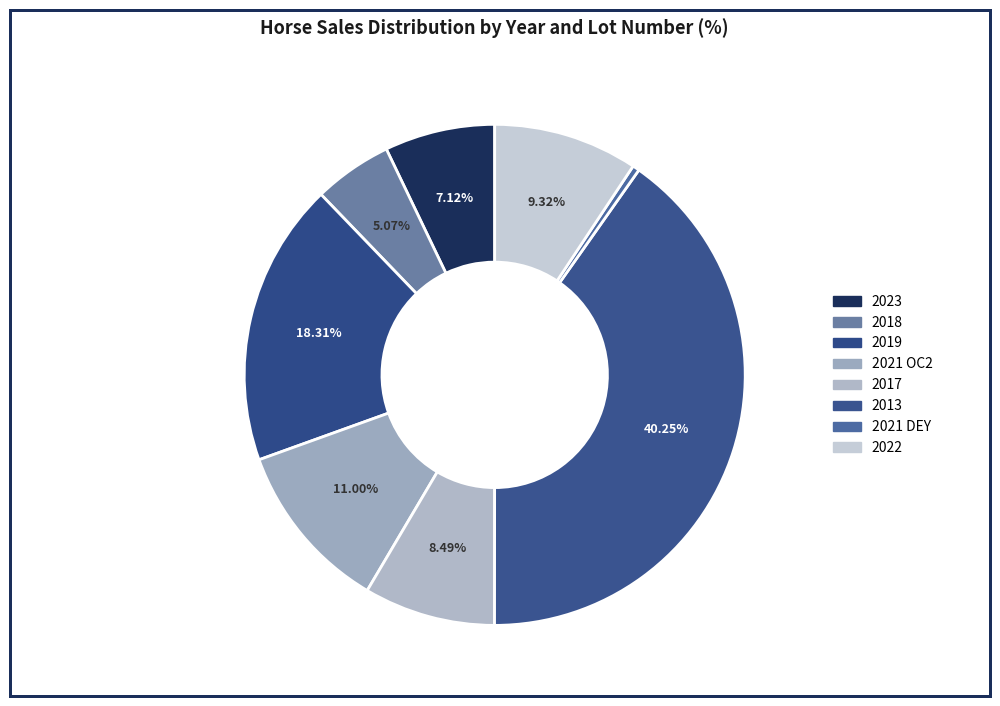

Does 2013 represent more than half of the total?

No